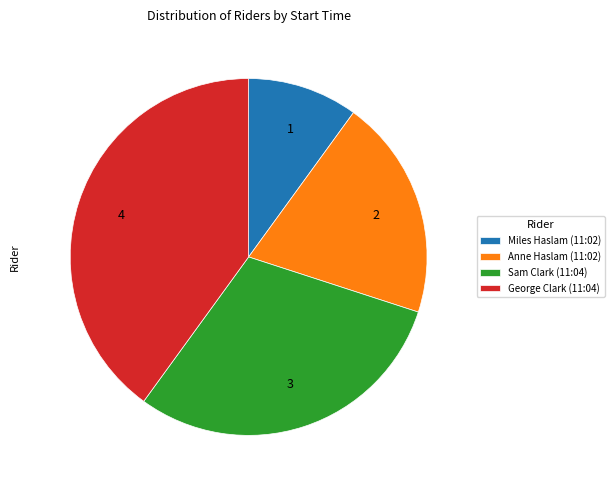

Rank the categories by value from highest to lowest.

George Clark (11:04), Sam Clark (11:04), Anne Haslam (11:02), Miles Haslam (11:02)